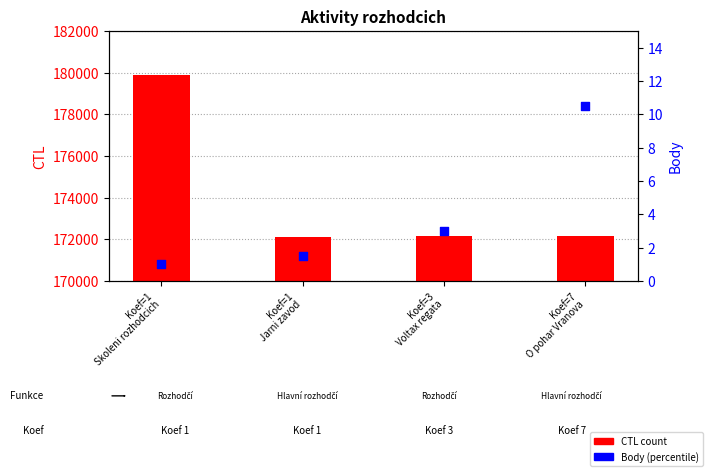

Is the value of CTL at Koef=7
O pohar Vranova greater than the value of Body at Koef=1
Skoleni rozhodcich?

Yes